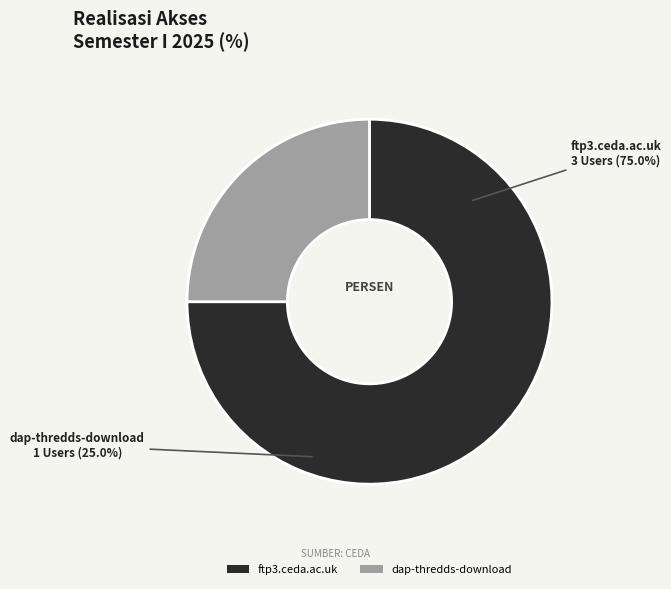

How many slices are in this pie chart?

2